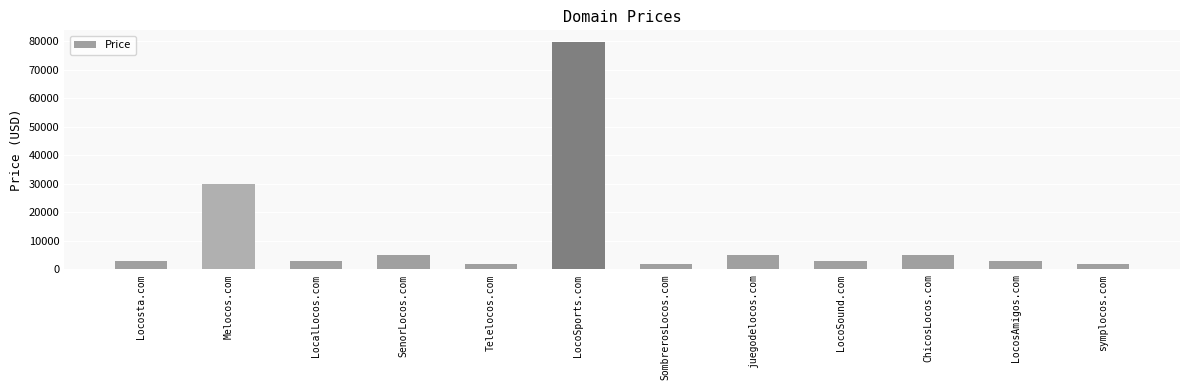

Reading right to left, transcribe all the data shown in this chart.

1888	2888	4888	2888	4888	1888	79888	1888	4888	2888	29888	2888